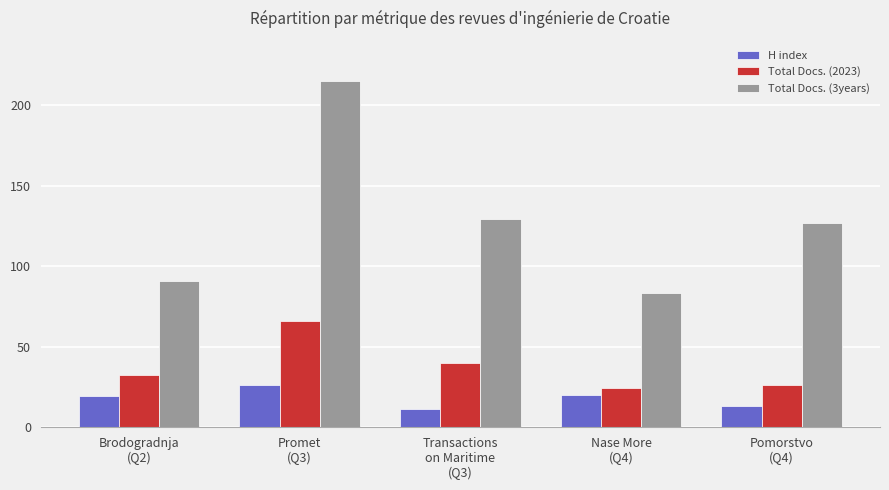

Reading left to right, list all the values displayed in this chart.

H index: 19	26	11	20	13
Total Docs. (2023): 32	66	40	24	26
Total Docs. (3years): 91	215	129	83	127